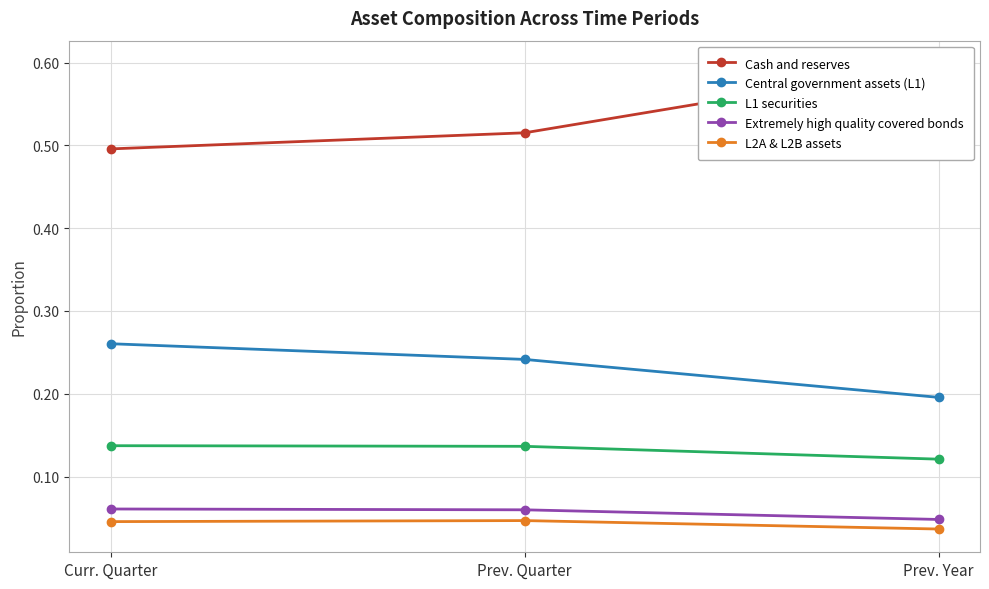

What is the value of the Extremely high quality covered bonds point at the 1st from the left?

0.1